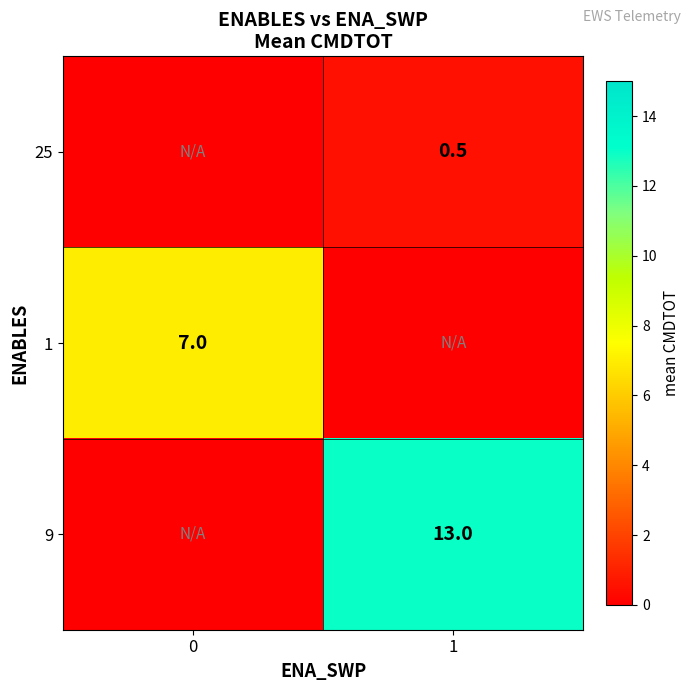

The value of 25 at 1 is 0.2. True or false?

False